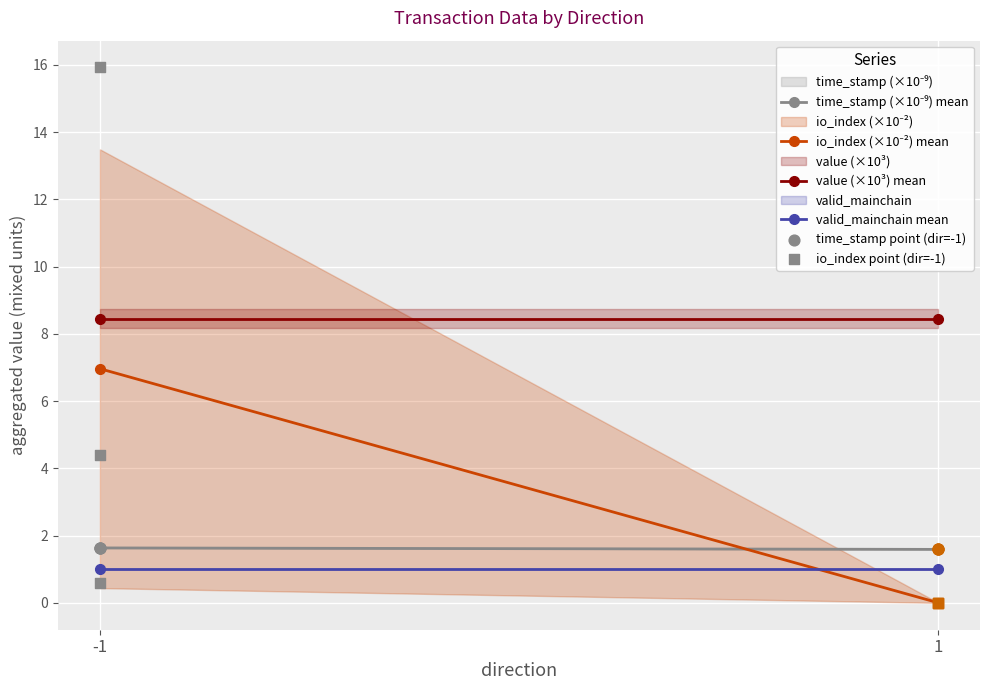

Which series reaches the maximum Y coordinate?

value (×10³) mean